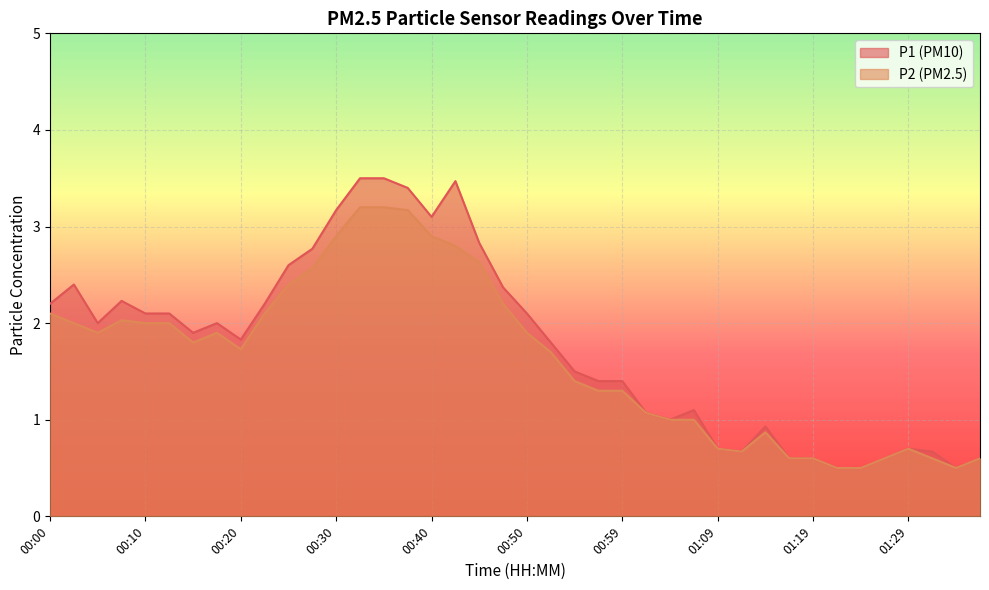

What position from the left is 00:32?

14